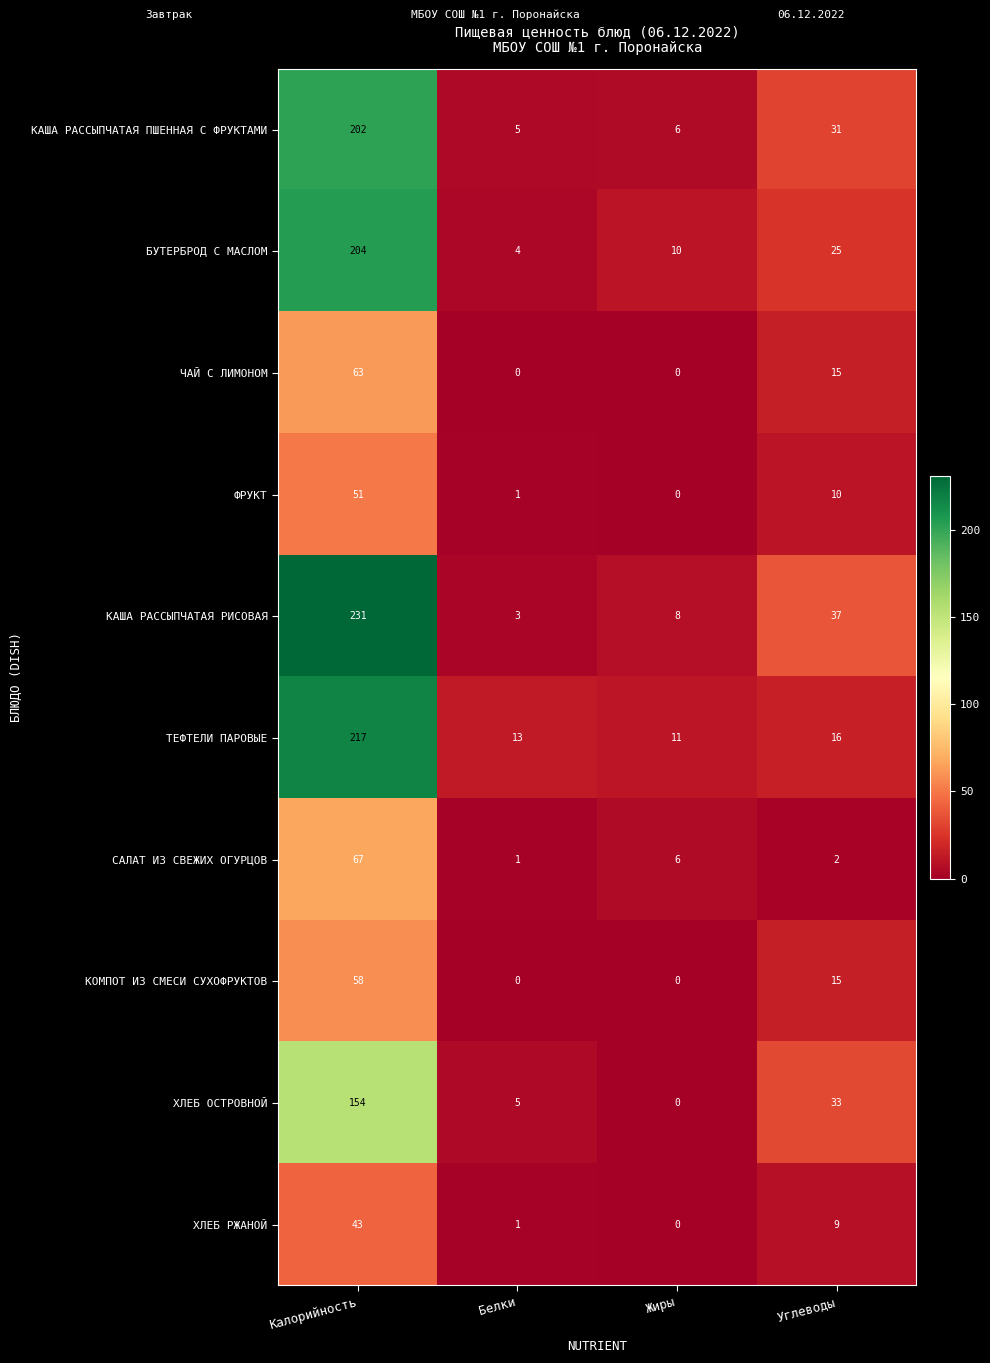

Read the КАША РАССЫПЧАТАЯ ПШЕННАЯ С ФРУКТАМИ value at Белки.

5